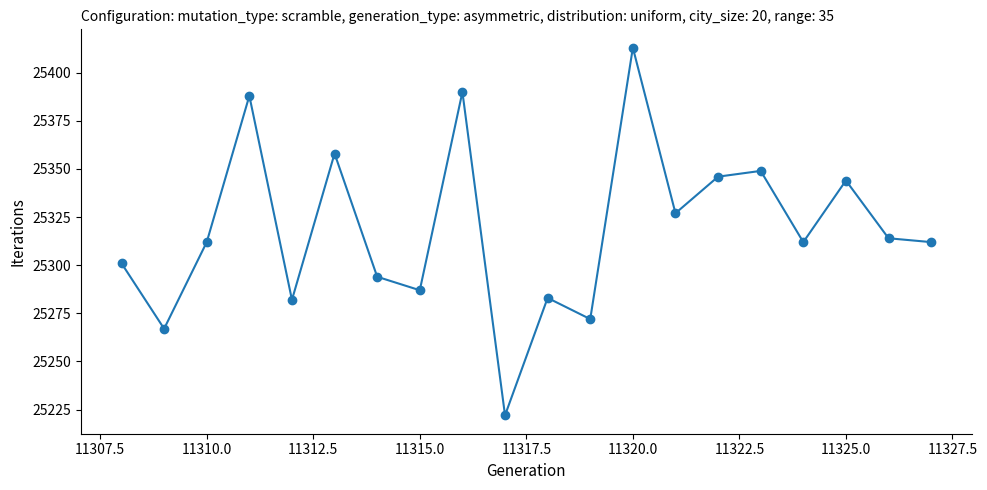

What is the average value?

25319